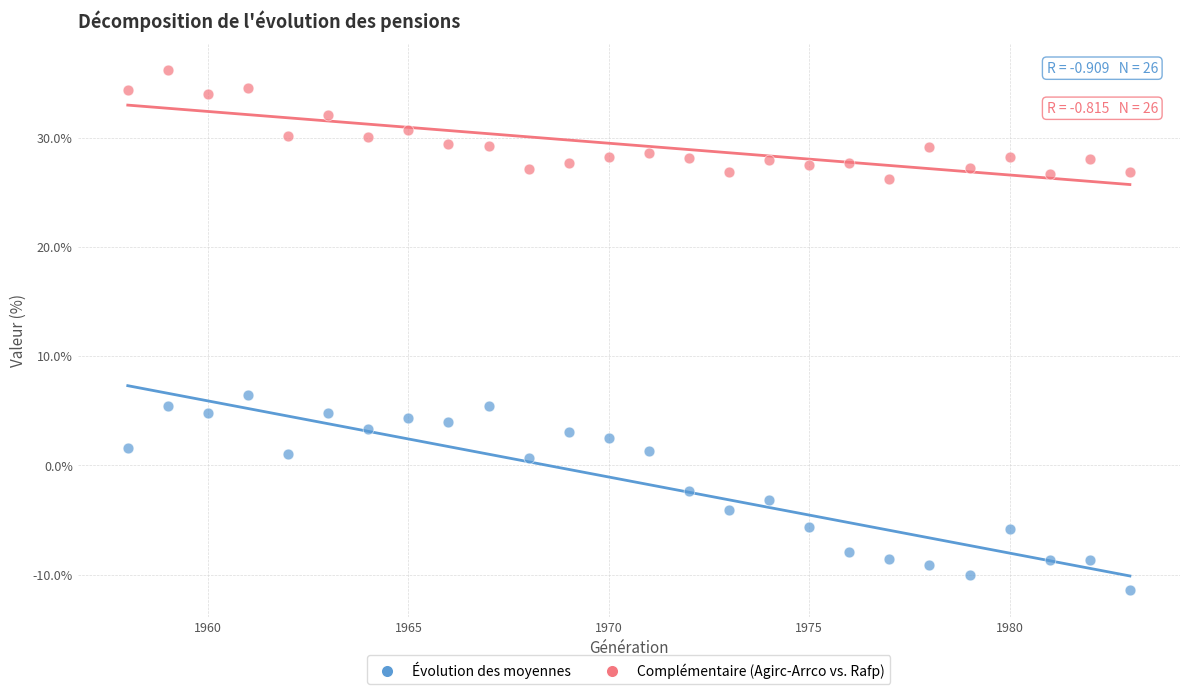

What are all the series names shown in the legend?

Évolution des moyennes, Complémentaire (Agirc-Arrco vs. Rafp)